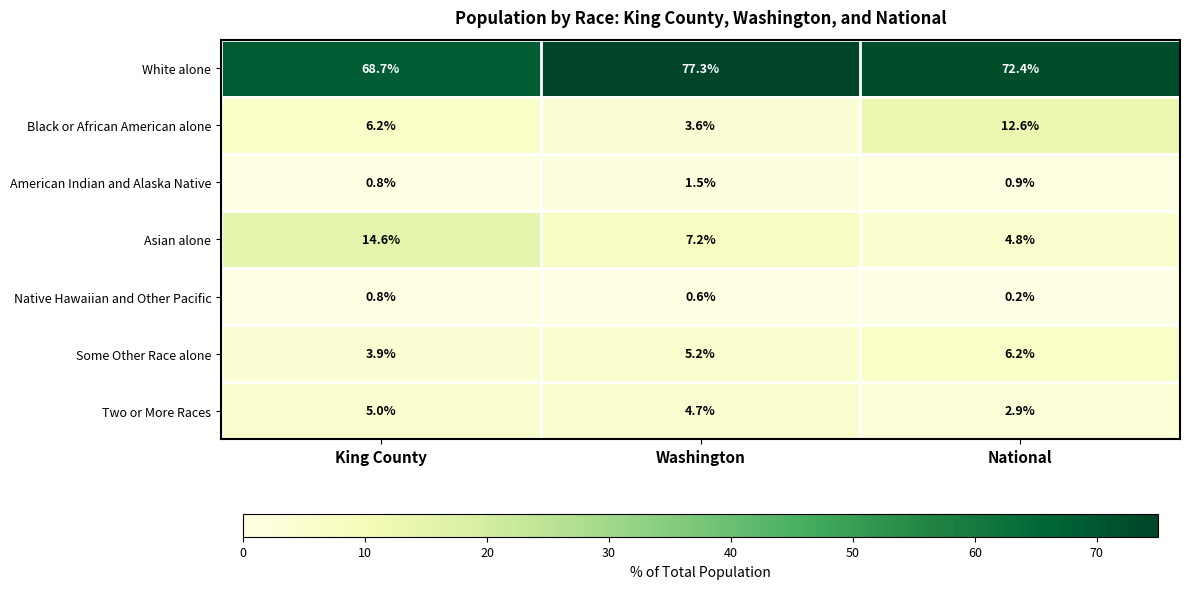

At how many categories does at least one series exceed 38?

3